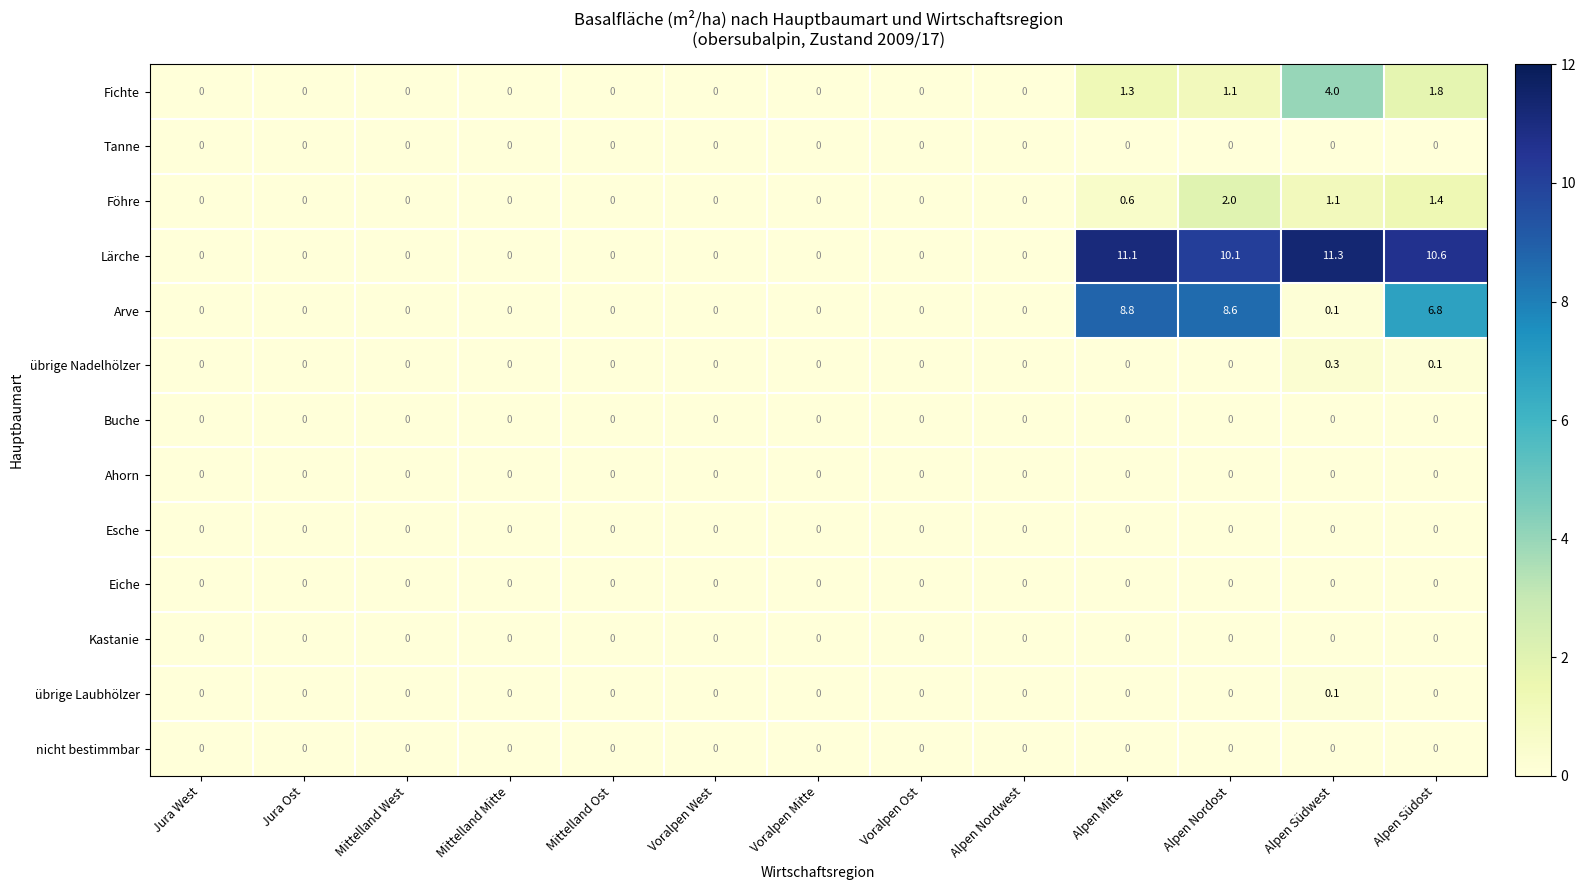

What is the greatest value displayed?

11.3